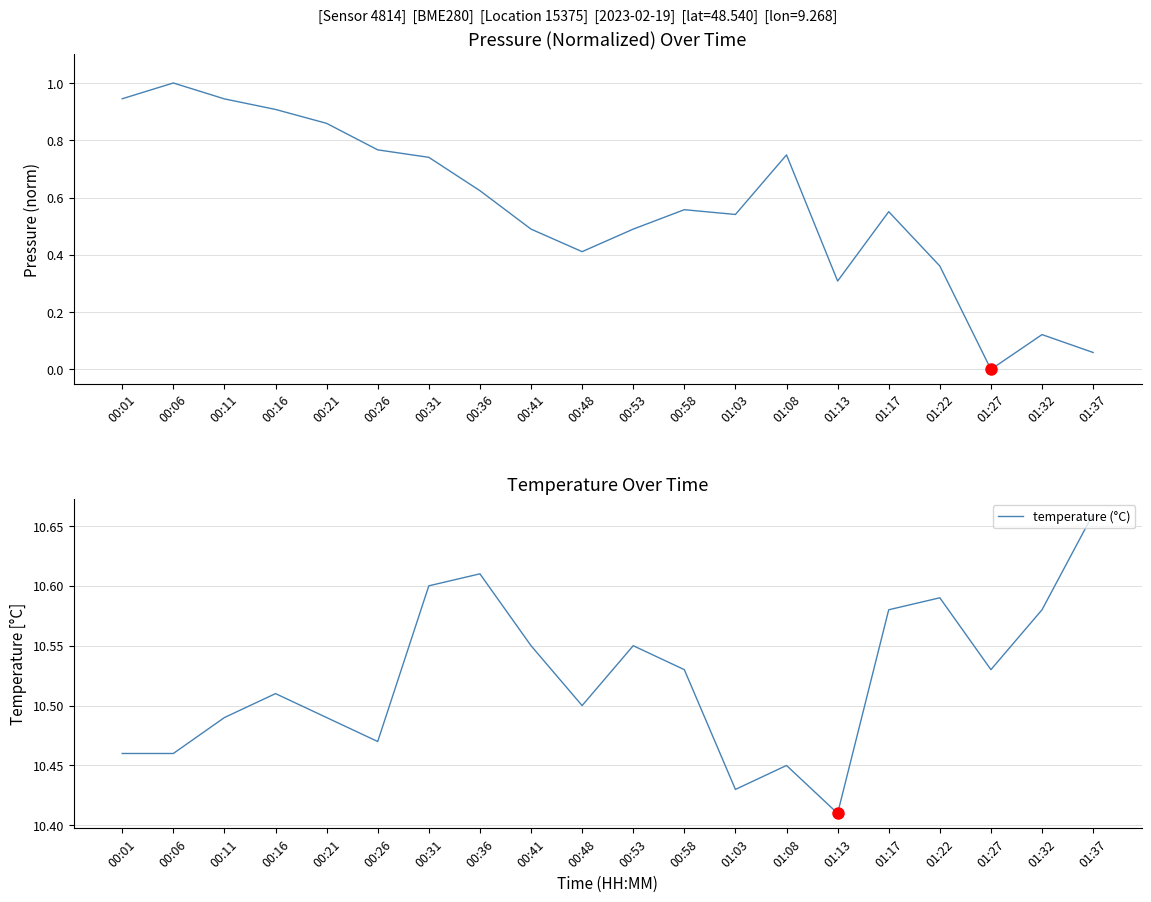

Between 00:48 and 01:03, which series saw the biggest shift?

pressure (norm)